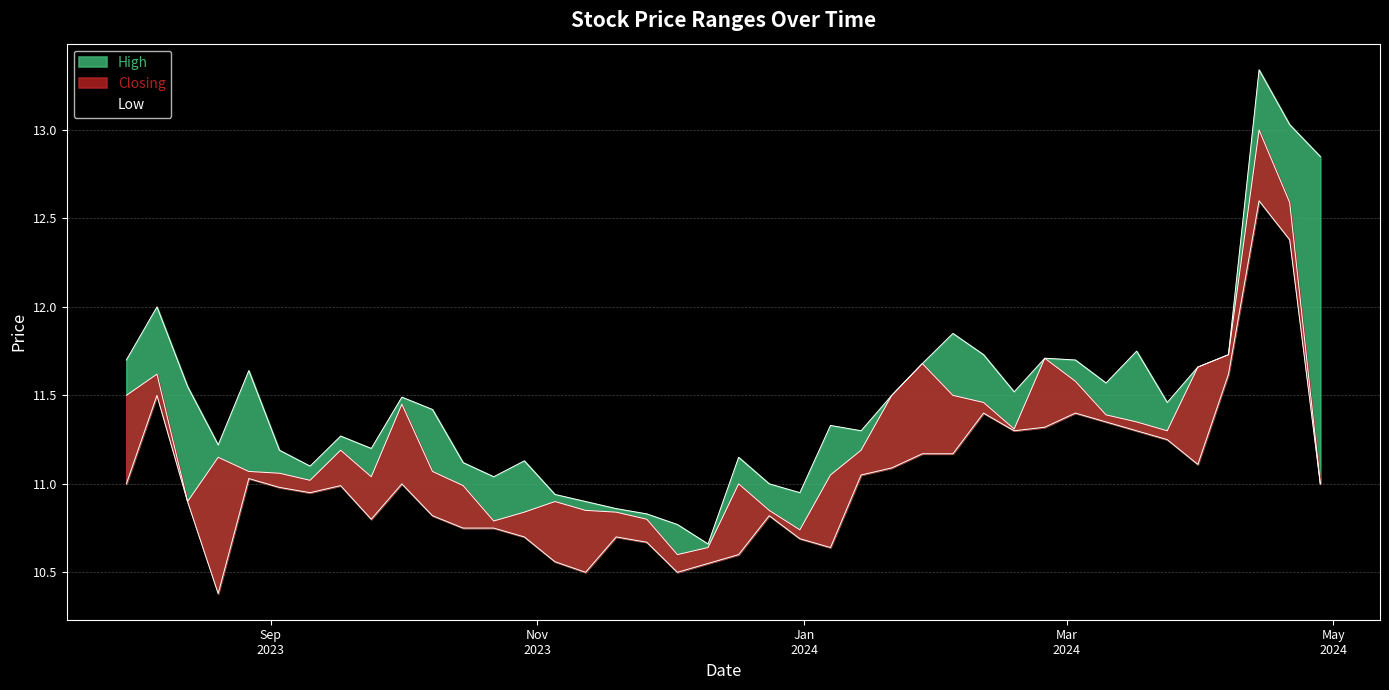

True or false: High and Low cross at least once.

False